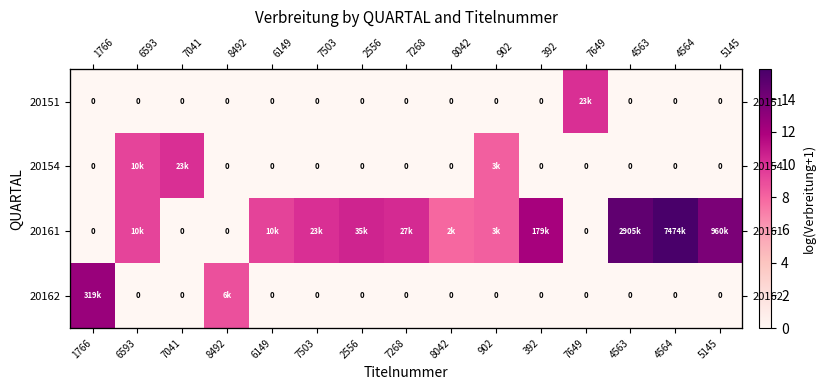

List the series in order of their peak value, highest first.

20161, 20162, 20151, 20154